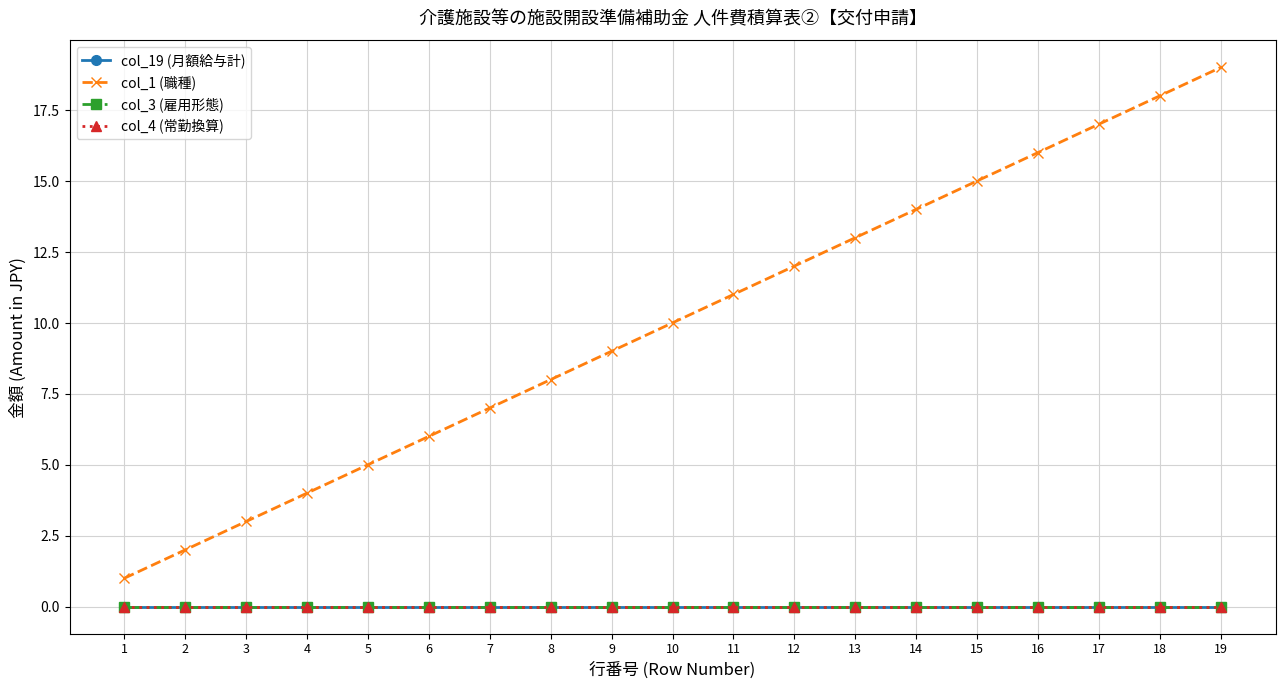

At how many categories does at least one series exceed 2?

17